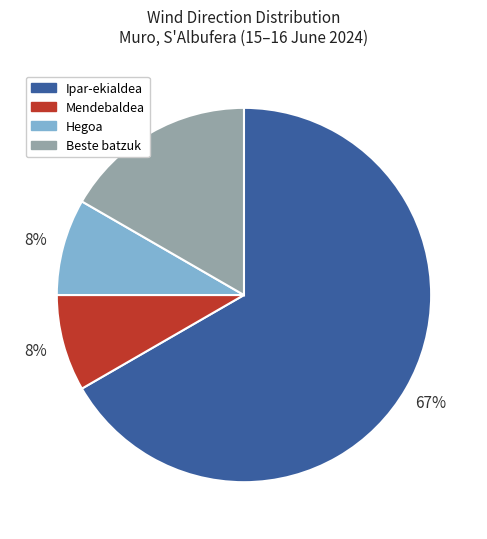

Between Beste batzuk and Ipar-ekialdea, which is larger?

Ipar-ekialdea